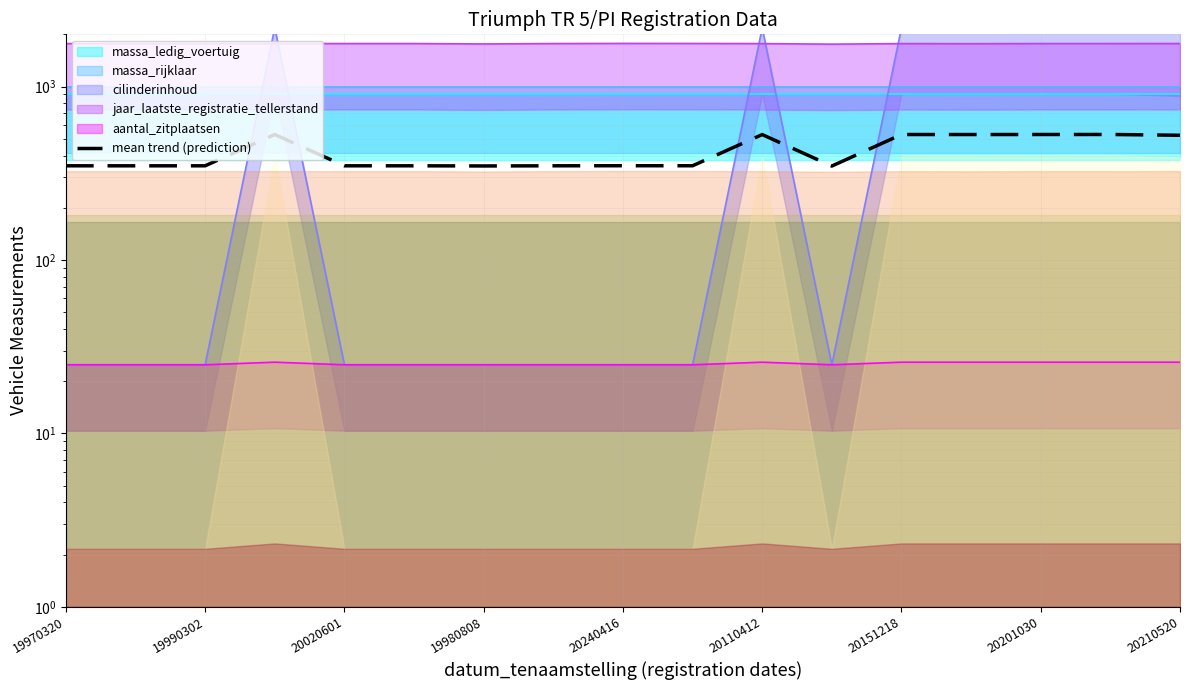

What is the label of the 7th point from the left?

19980808